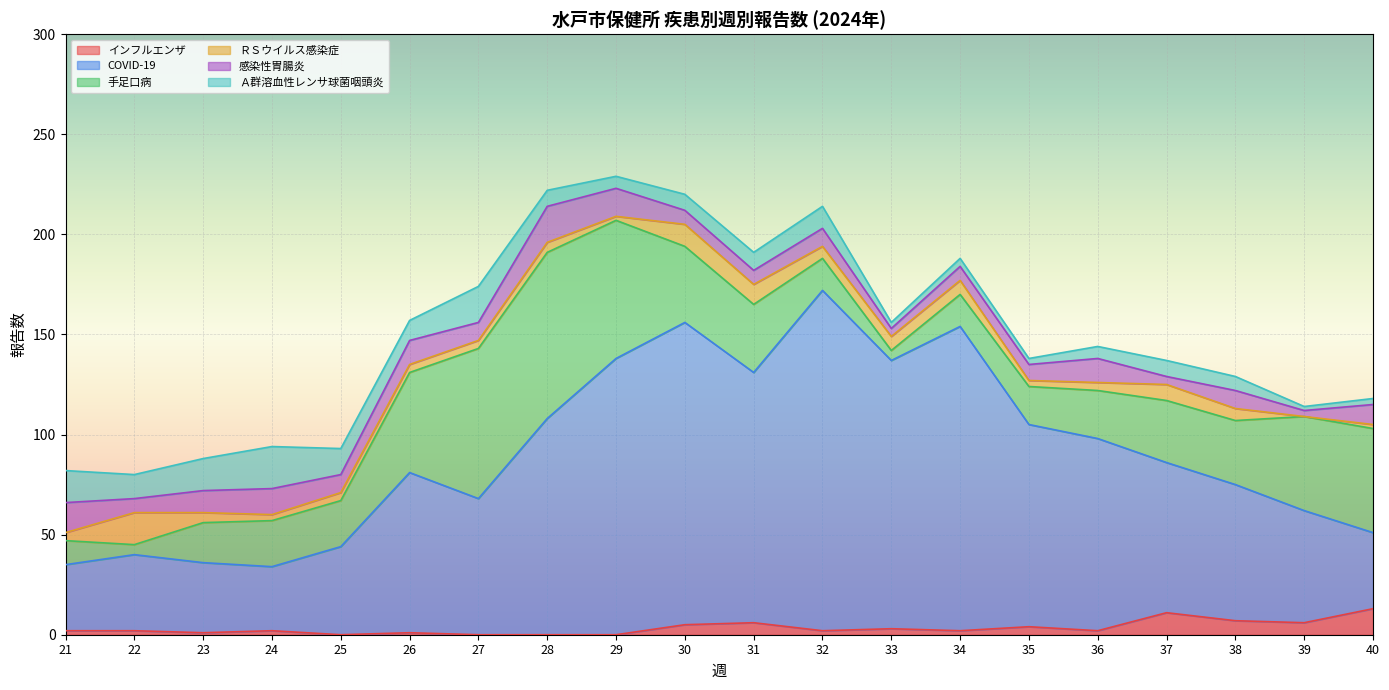

At which category does 感染性胃腸炎 reach its first local peak?

24